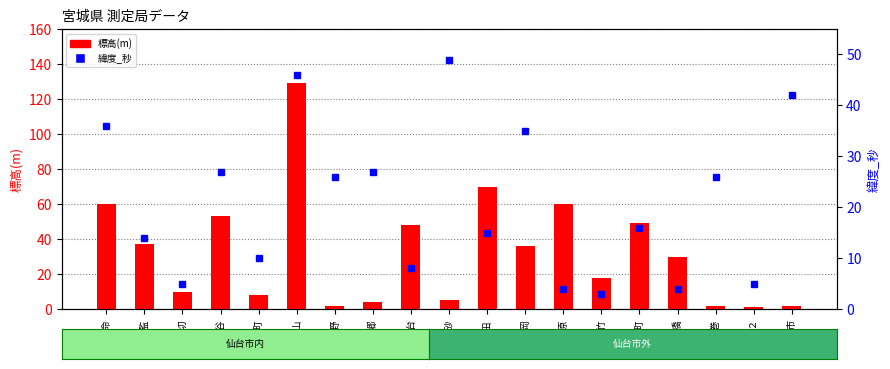

List the labels in order of 緯度_秒 value, largest first.

高砂, 中山, 石巻市, 長命, 榴岡, 鶴谷, 七郷, 中野, 石巻, 木町, 山田, 将監, 長町, 国設仙台, 岩切, 石巻２, 台原, 五橋, 苦竹